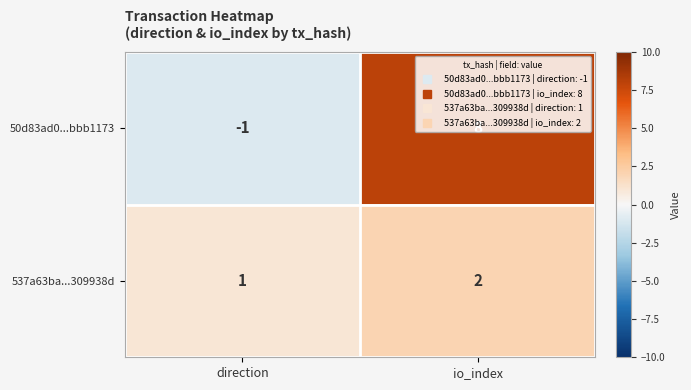

Which series changed the most between direction and io_index?

50d83ad0...bbb1173